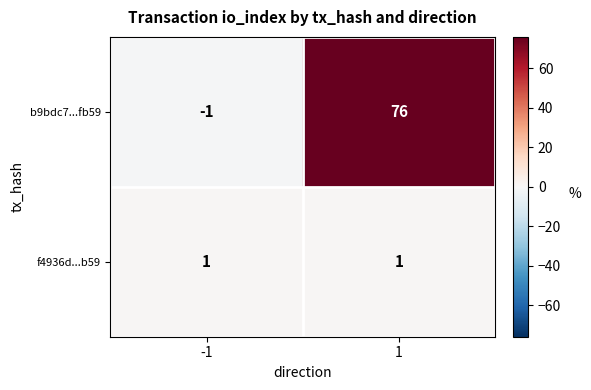

At 1, list the series in order from smallest to largest.

f4936d...b59, b9bdc7...fb59